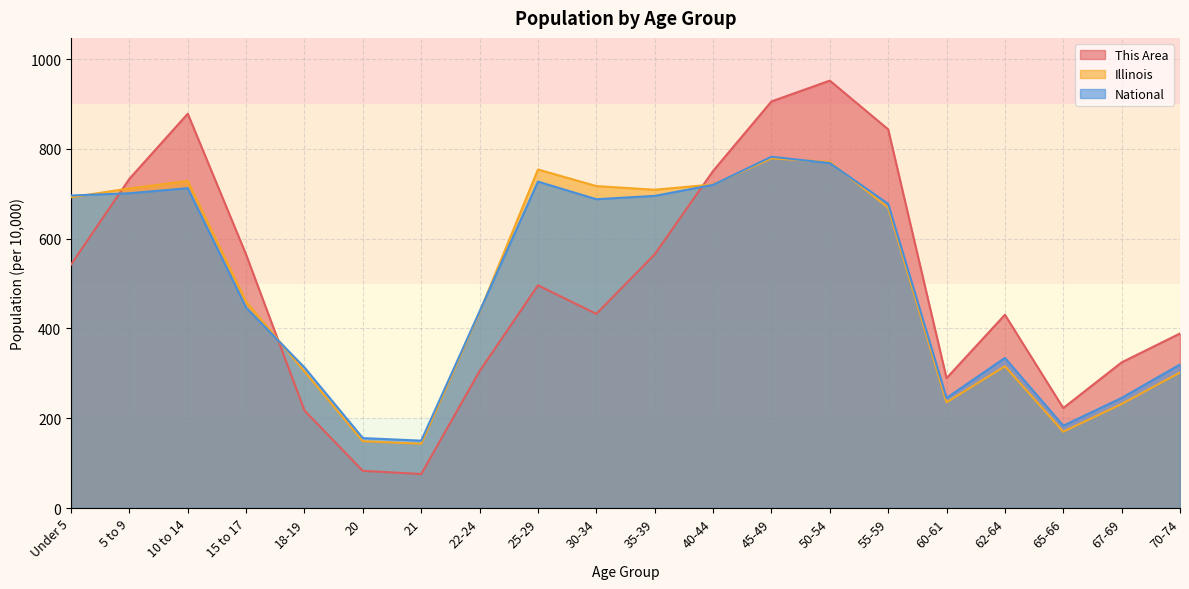

What is the smallest value displayed?

75.8